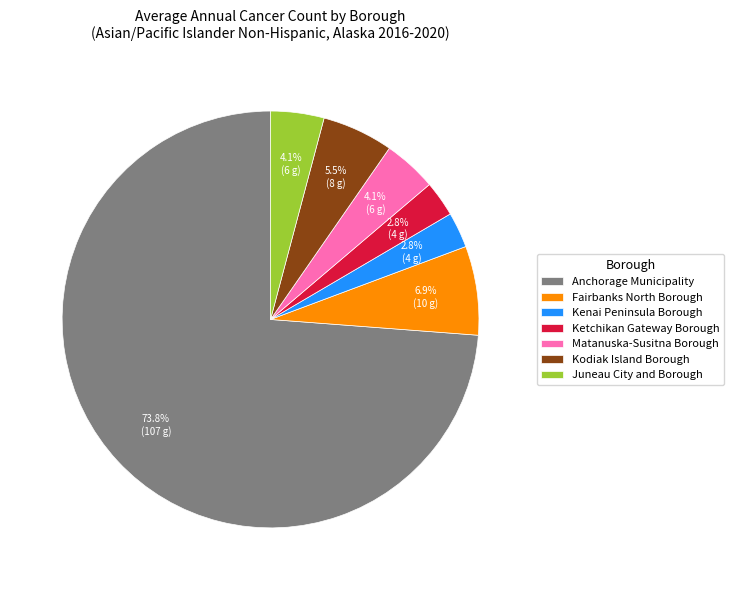

To the nearest percent, what portion does Anchorage Municipality represent?

74%